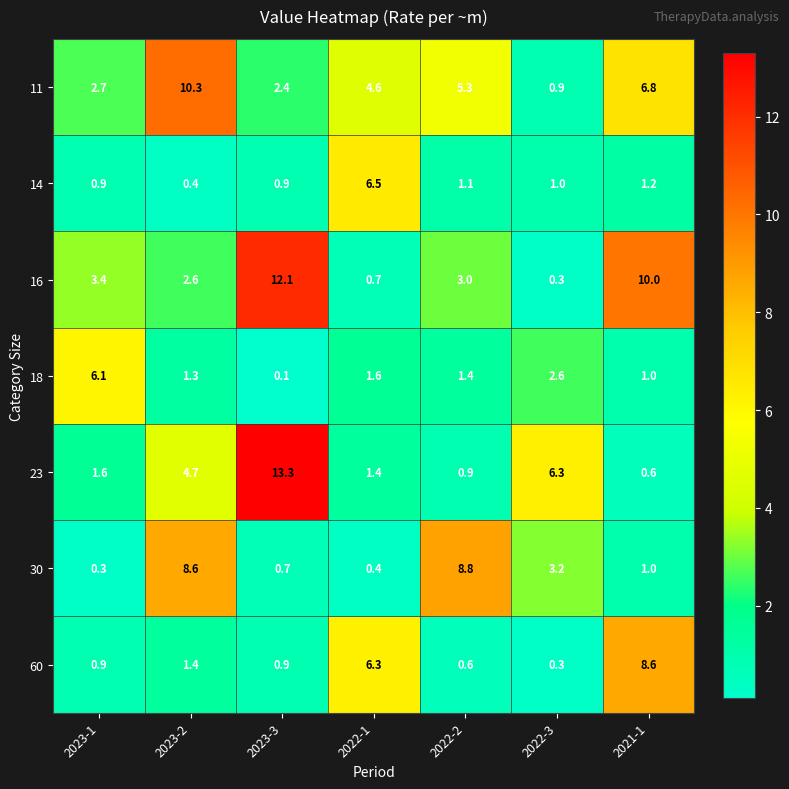

At how many categories does at least one series exceed 8?

4